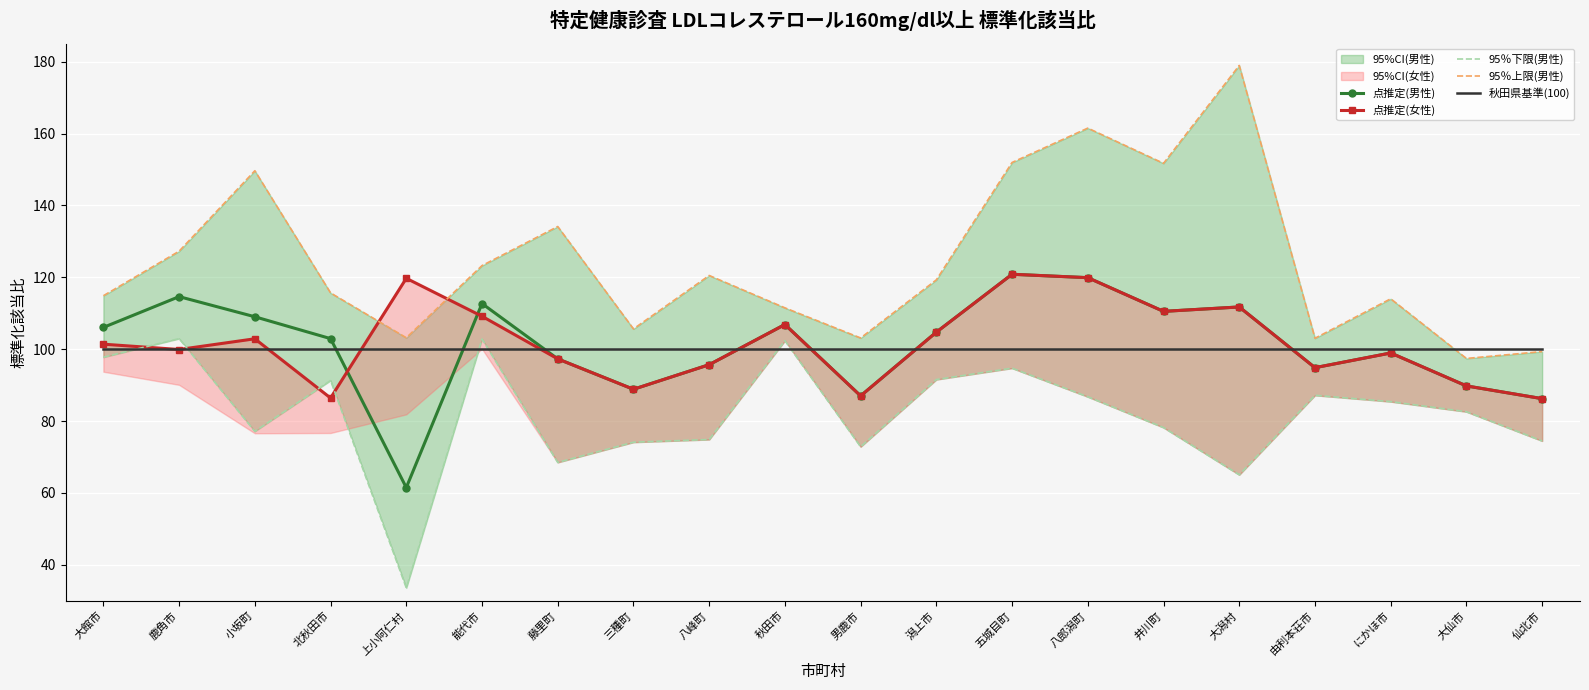

Between 藤里町 and 秋田市, which series saw the biggest shift?

95％下限(男性)